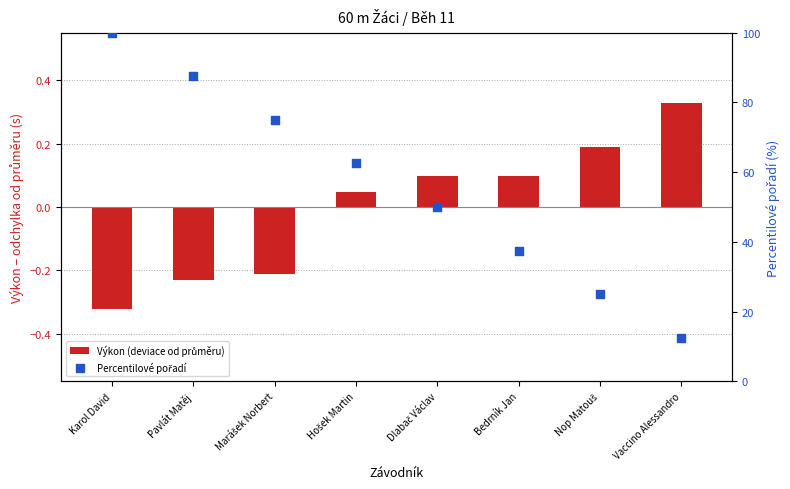

Which series contains the highest Y value?

Percentilové pořadí